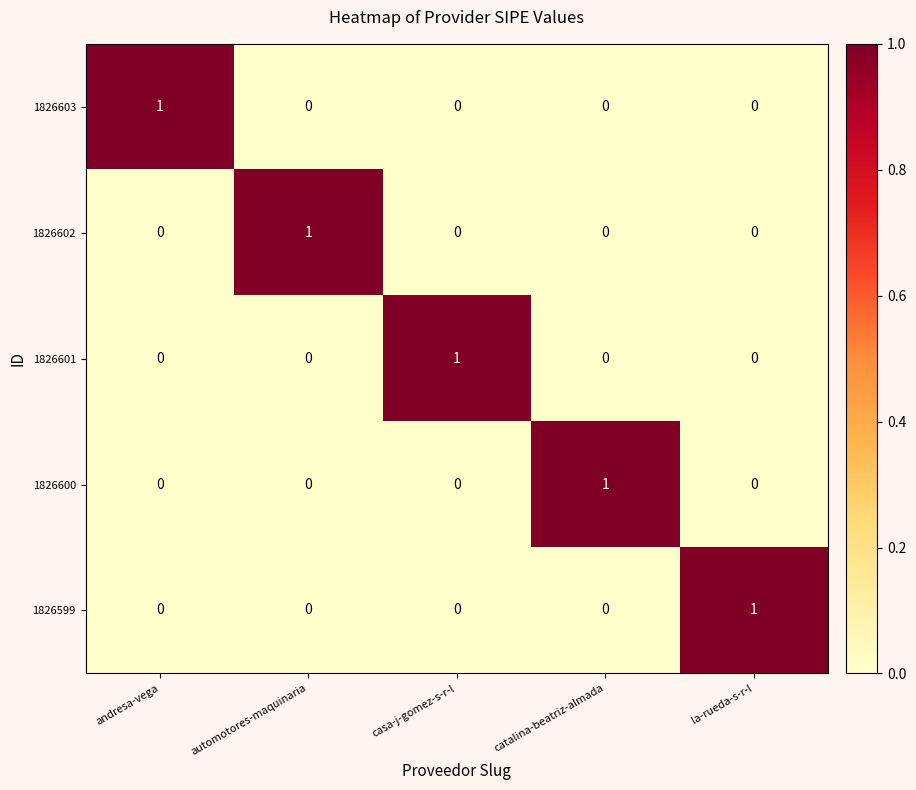

Is the value of 1826601 at andresa-vega greater than the value of 1826599 at la-rueda-s-r-l?

No